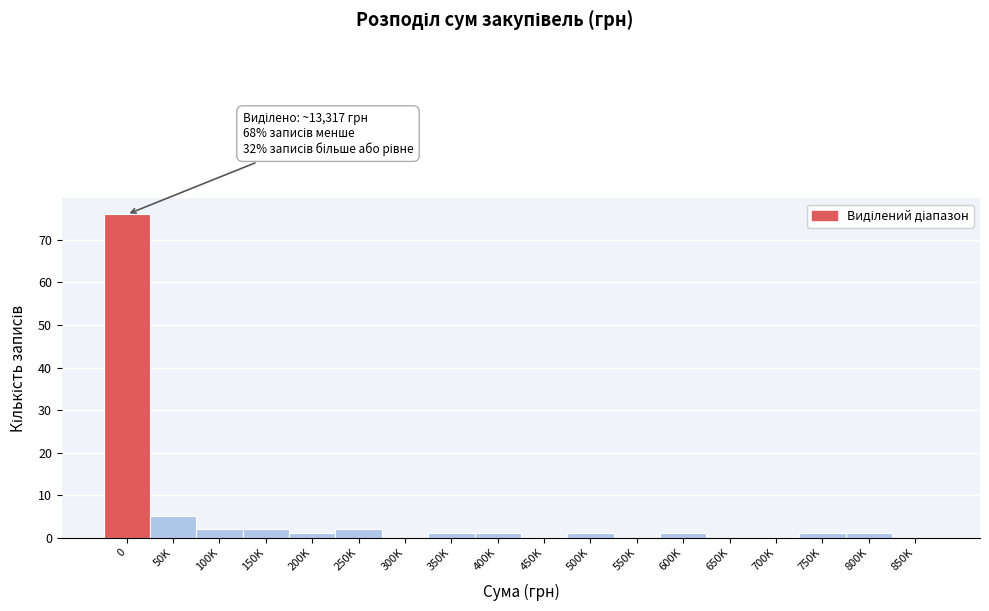

Reading left to right, list all the values displayed in this chart.

0=76	50K=5	100K=2	150K=2	200K=1	250K=2	300K=0	350K=1	400K=1	450K=0	500K=1	550K=0	600K=1	650K=0	700K=0	750K=1	800K=1	850K=0